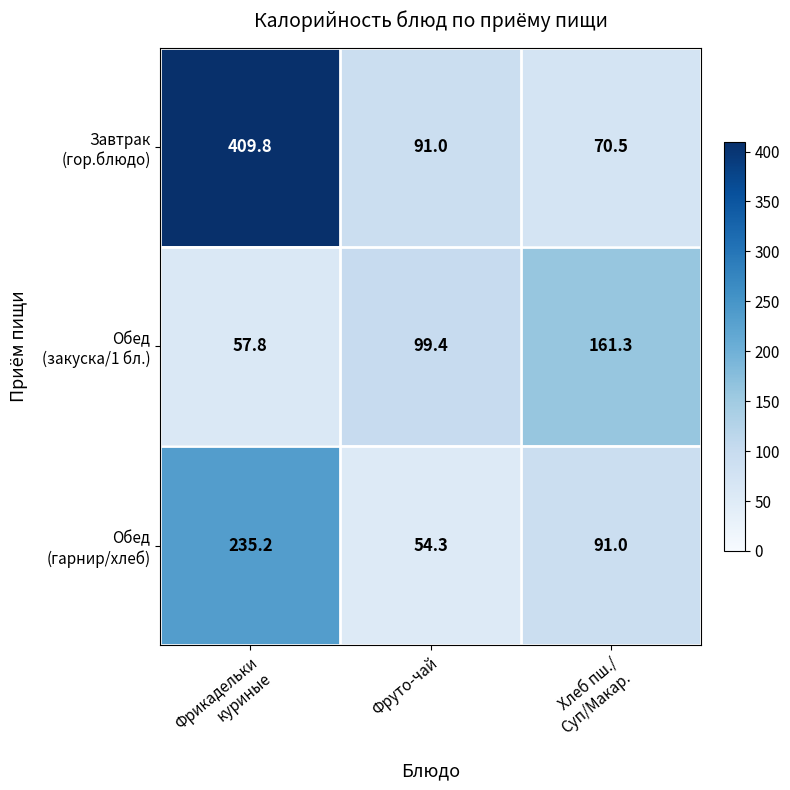

What is the total value across all series at Фруто-чай?

244.7